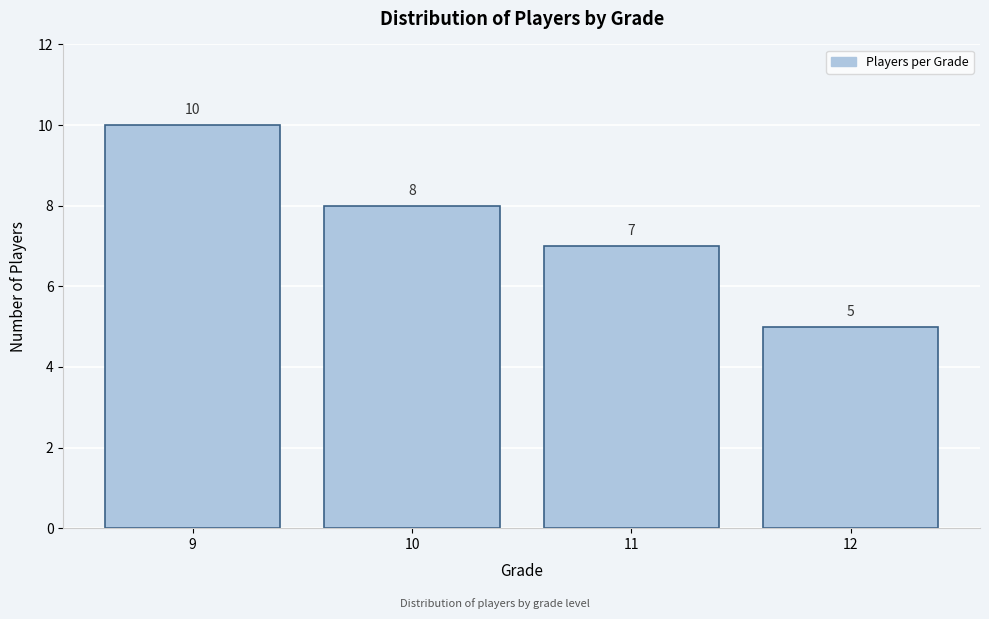

Reading left to right, what are all the values shown in this chart?

10	8	7	5